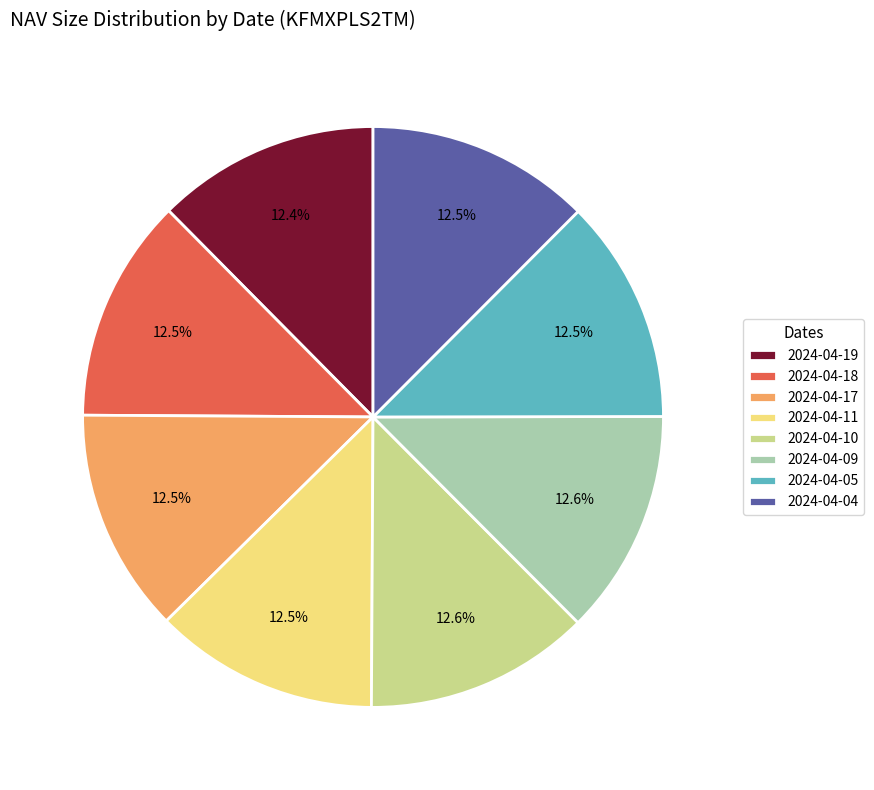

To the nearest percent, what portion does 2024-04-09 represent?

13%